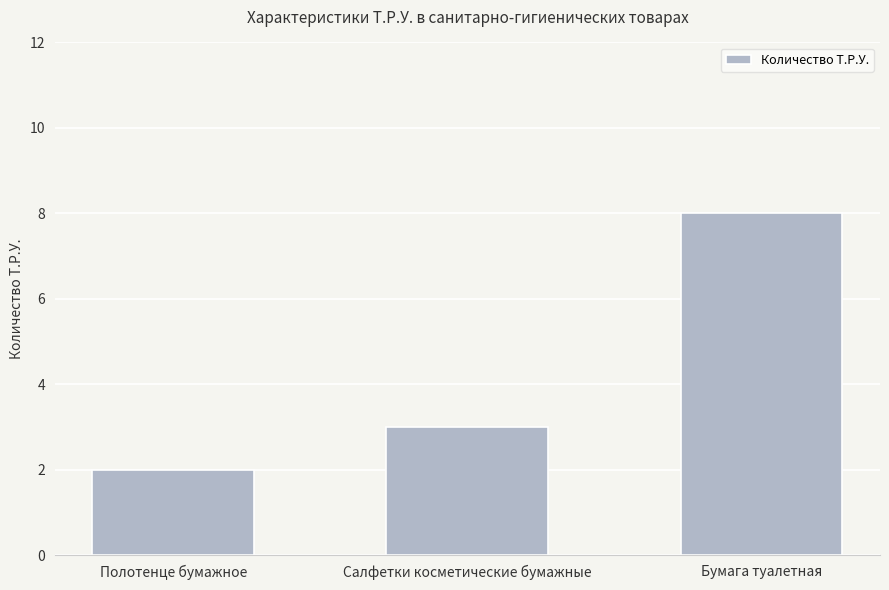

At which label is the value closest to 5?

Салфетки косметические бумажные